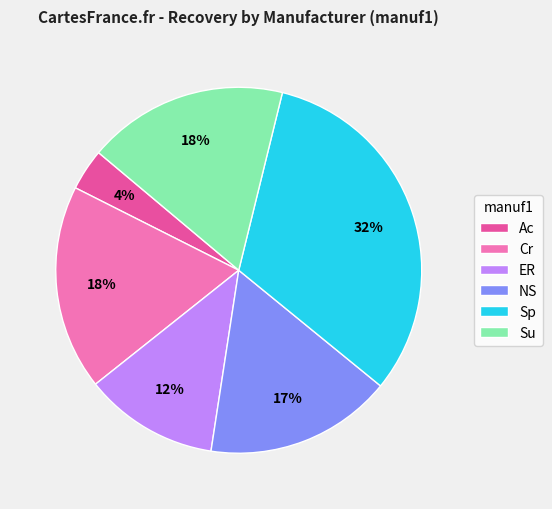

To the nearest percent, what percentage of the pie is NS?

17%